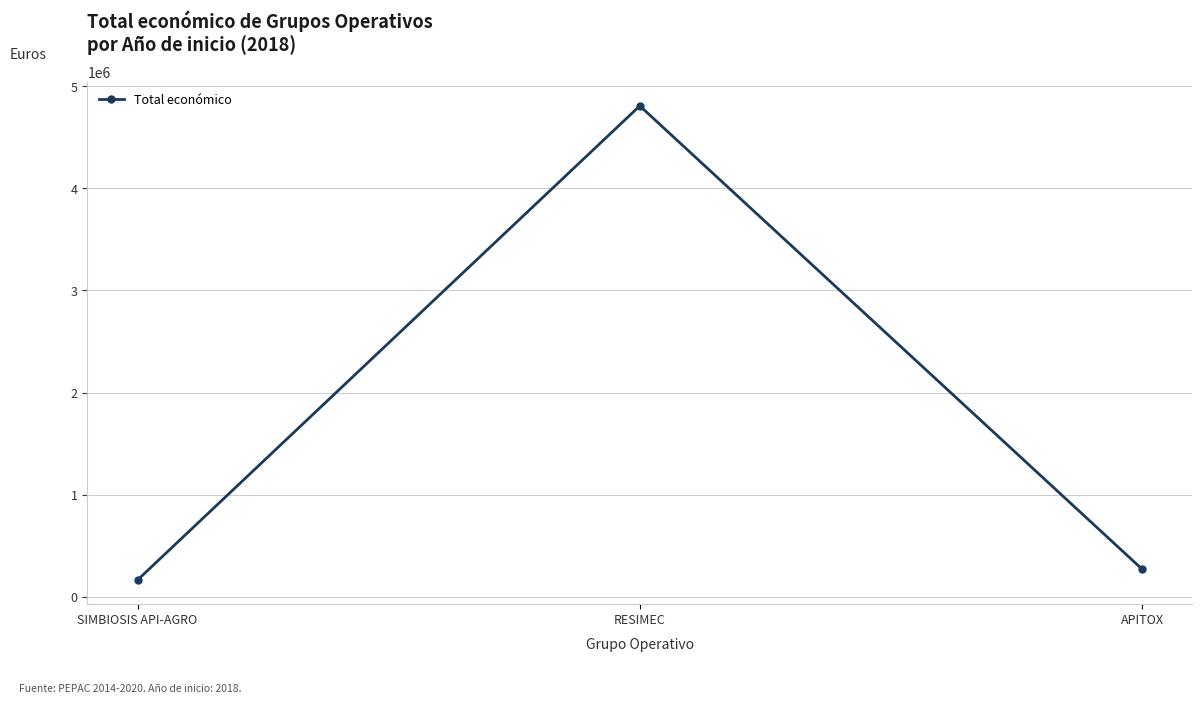

List the labels in order of value, smallest first.

SIMBIOSIS API-AGRO, APITOX, RESIMEC